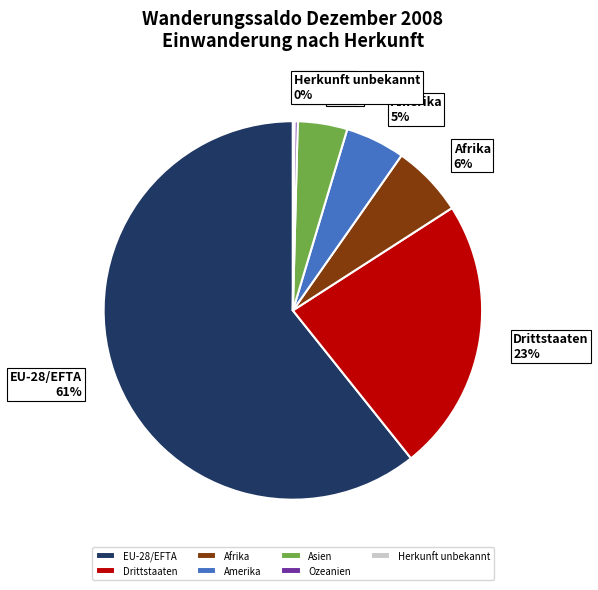

Is there any slice that represents more than half of the pie?

Yes